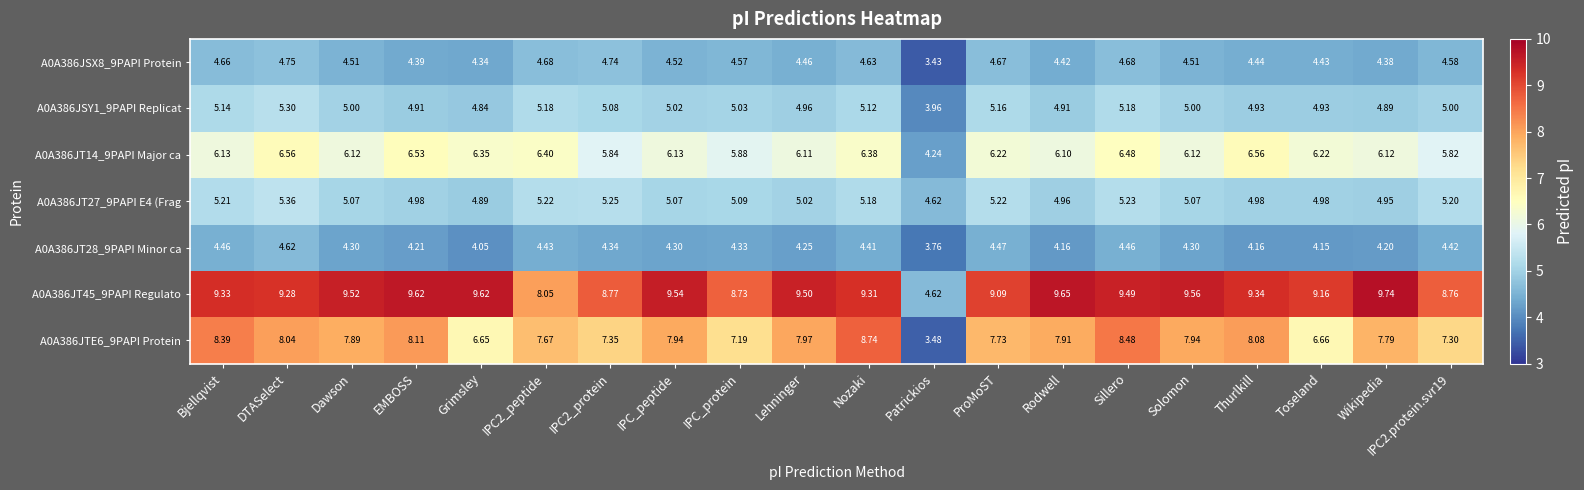

Between Nozaki and Patrickios, which series saw the biggest shift?

A0A386JTE6_9PAPI Protein